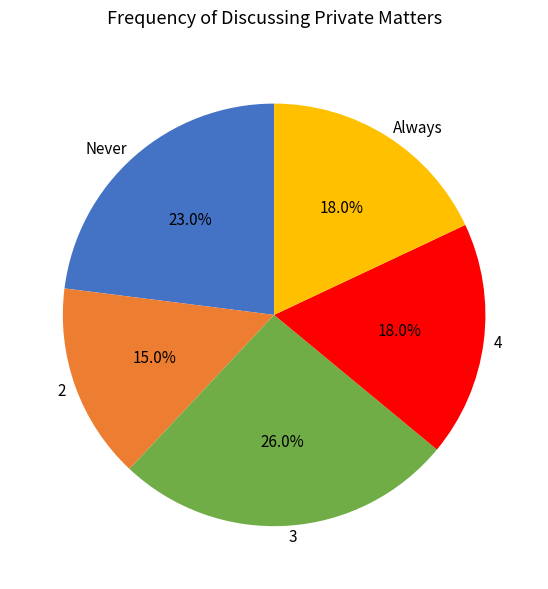

Count the number of slices in the pie.

5